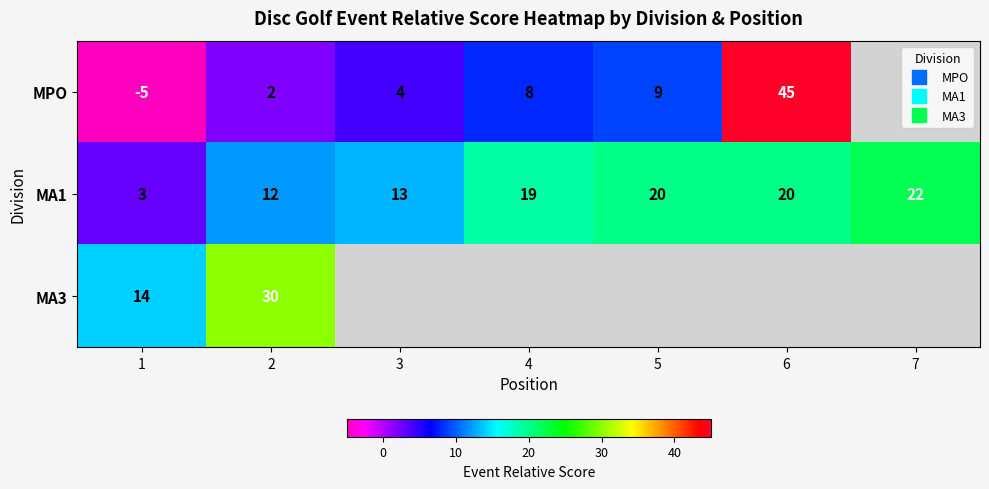

True or false: MPO has a value of 6.8 at 3.

False